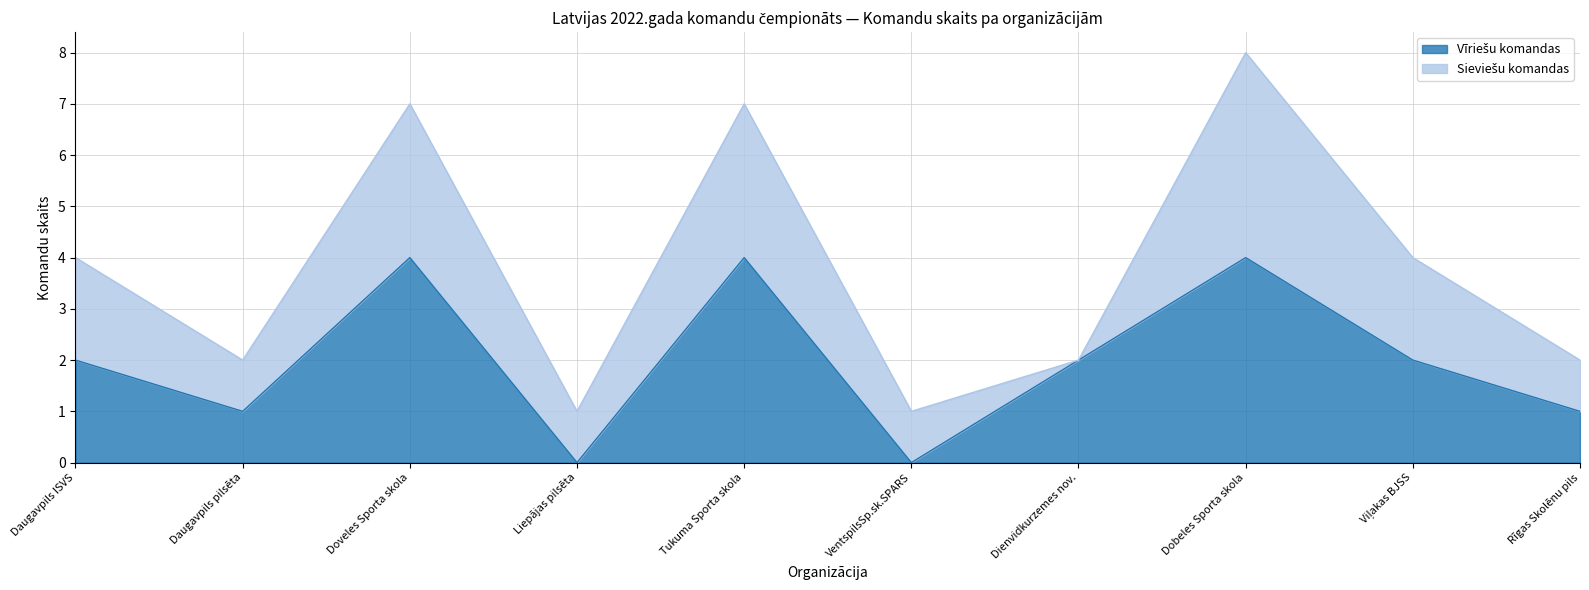

Rank the categories by value from lowest to highest.

Liepājas pilsēta, VentspilsSp.sk.SPARS, Daugavpils pilsēta, Rīgas Skolēnu pils, Daugavpils ISVS, Dienvidkurzemes nov., Viļakas BJSS, Doveles Sporta skola, Tukuma Sporta skola, Dobeles Sporta skola